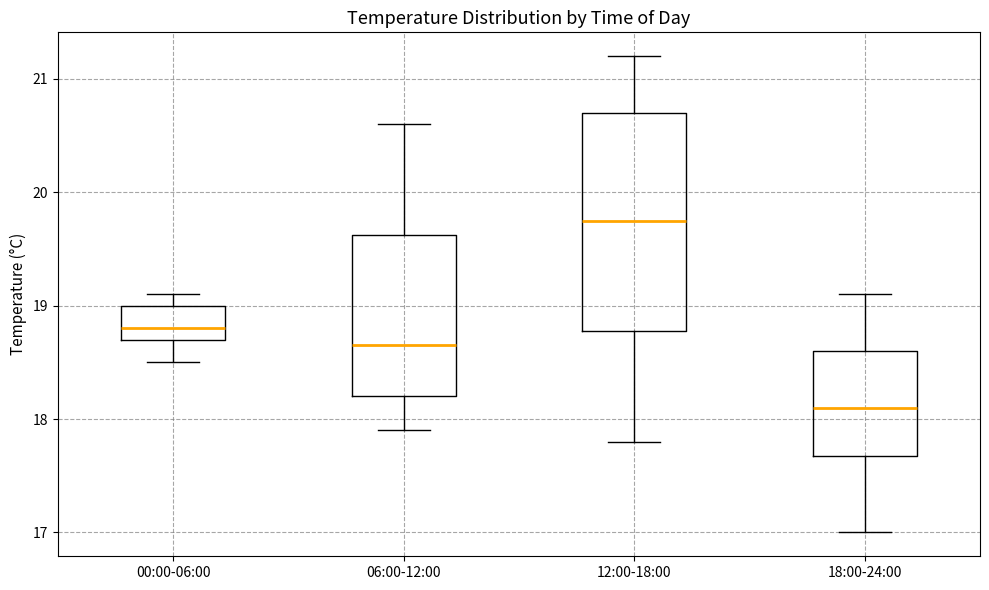

Which box has the highest median line?

12:00-18:00